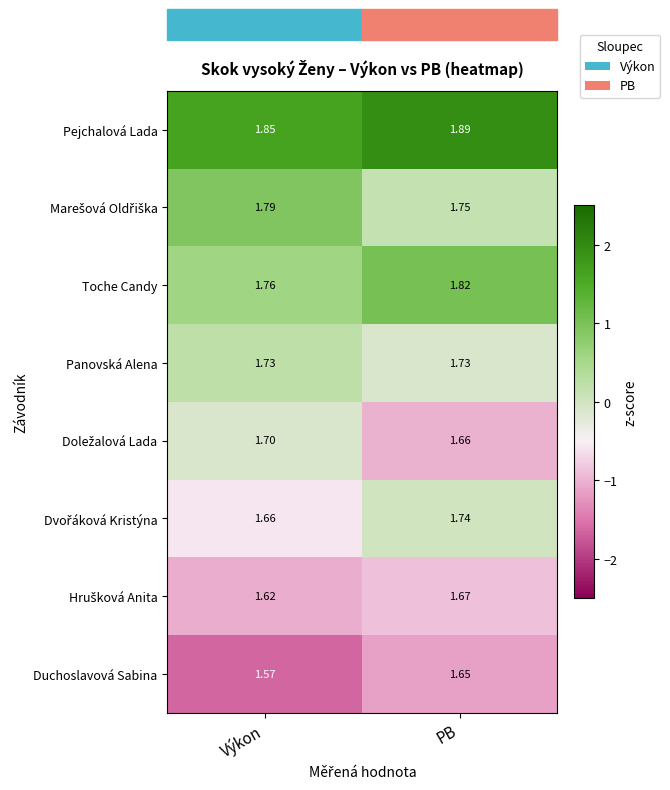

Which series has the largest total across all categories?

Pejchalová Lada